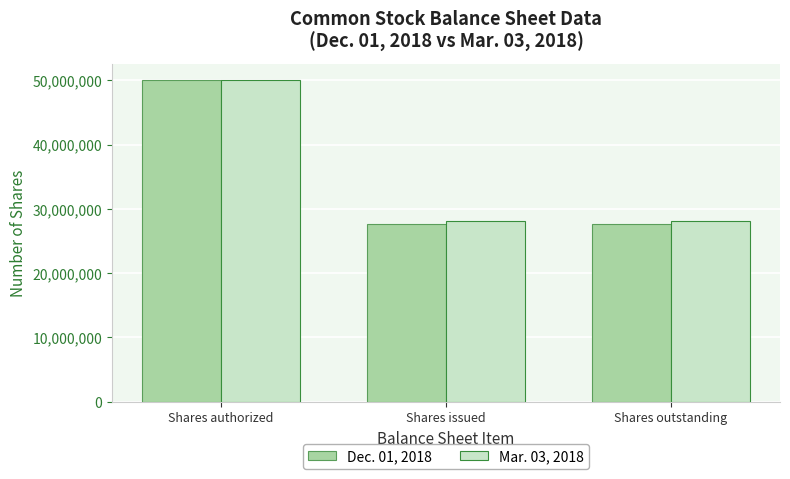

How many categories are shown in the chart?

3